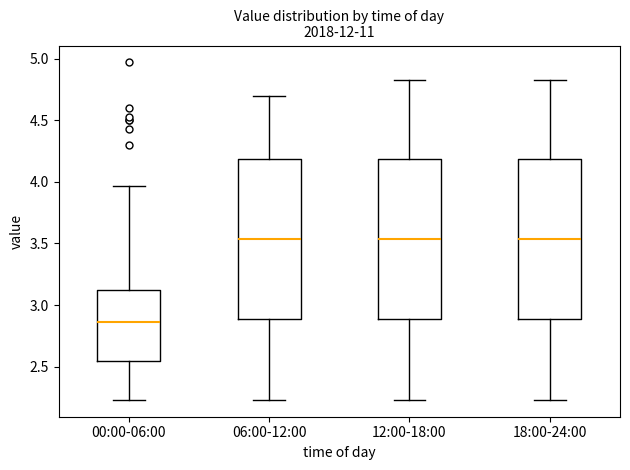

Reading left to right, transcribe this box plot: for each box, give where its median line is, the range the box spans, and where its two whiskers end, as read against the y-axis. The values are not printed on the chart, so give them approximately, as read against the axis.

00:00-06:00: median 2.85, box 2.55 to 3.10, whiskers 2.25 to 3.95
06:00-12:00: median 3.55, box 2.90 to 4.20, whiskers 2.25 to 4.70
12:00-18:00: median 3.55, box 2.90 to 4.20, whiskers 2.25 to 4.85
18:00-24:00: median 3.55, box 2.90 to 4.20, whiskers 2.25 to 4.85